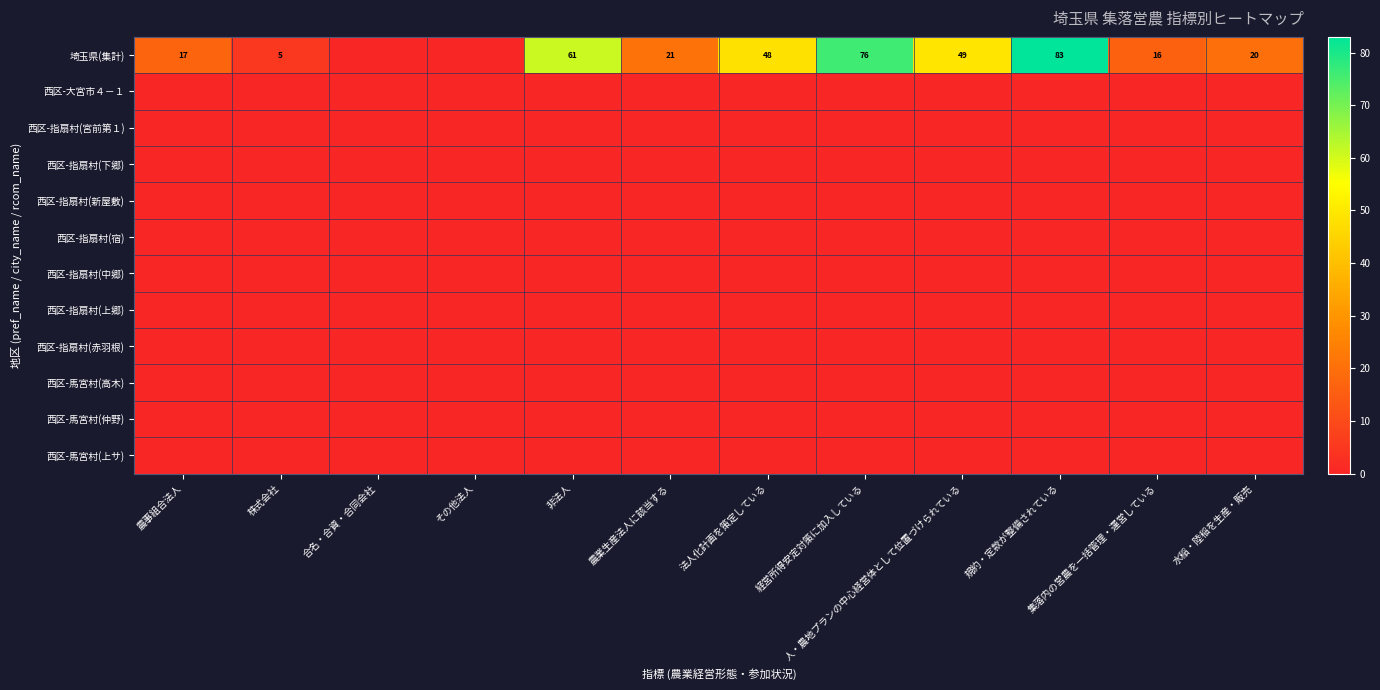

Which label corresponds to the smallest value in the chart?

合名・合資・合同会社